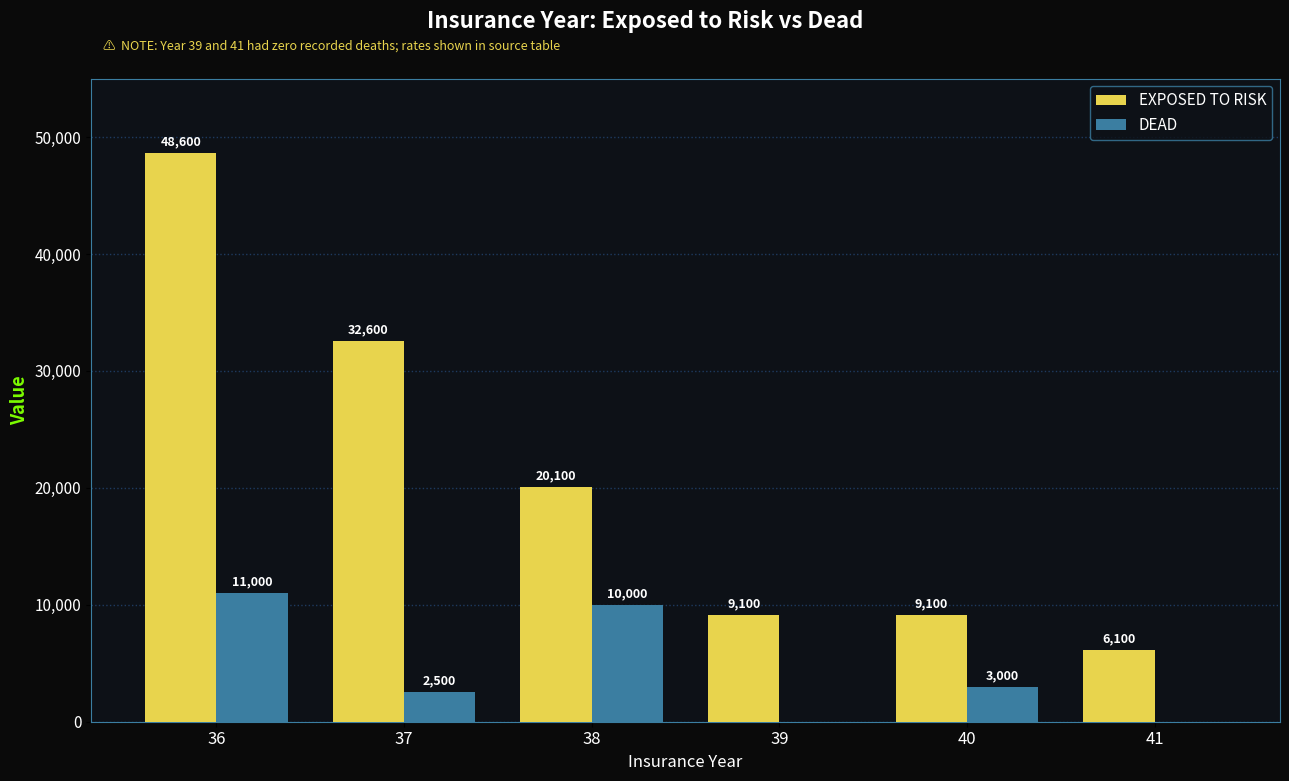

At which category is the sum across all series the highest?

36